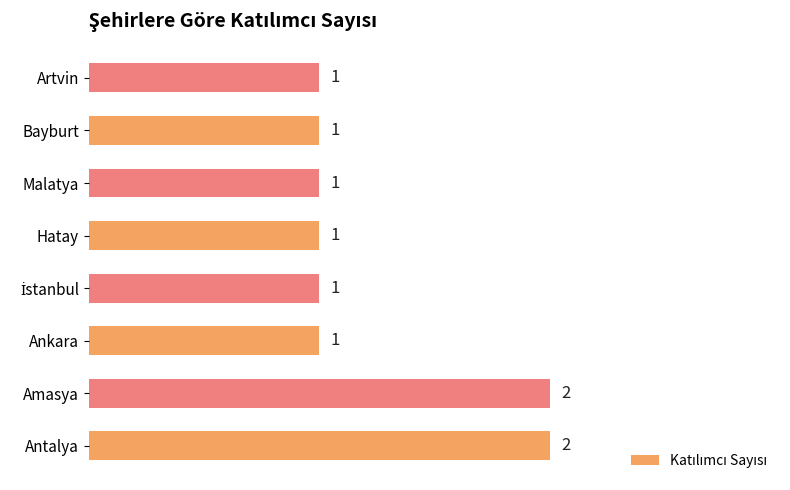

Between Bayburt and Antalya, which is larger?

Antalya